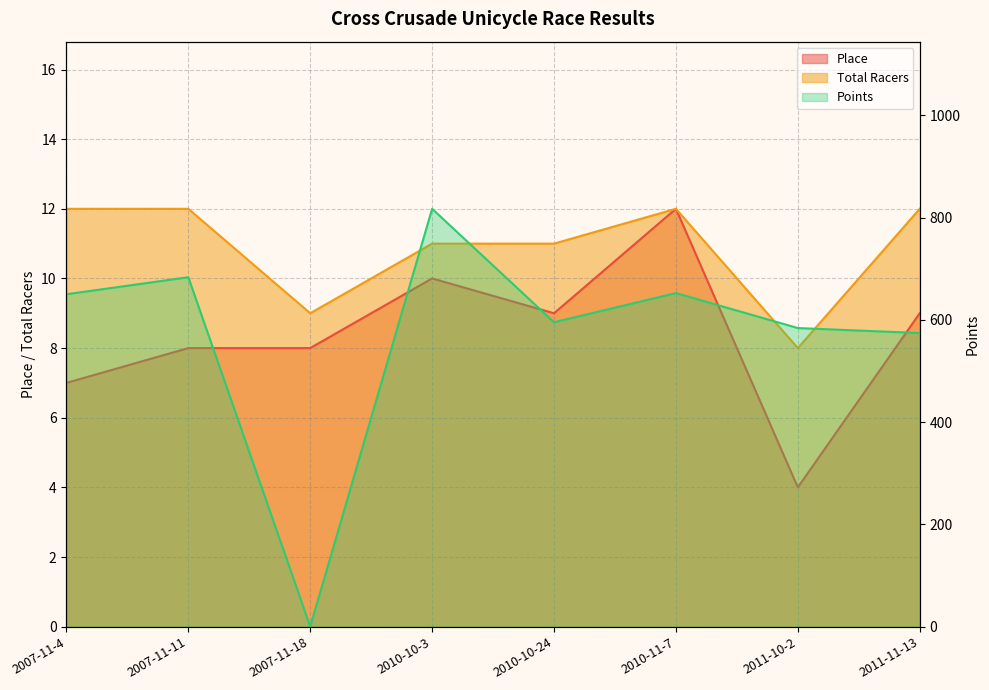

What are all the series names shown in the legend?

Place, Total Racers, Points